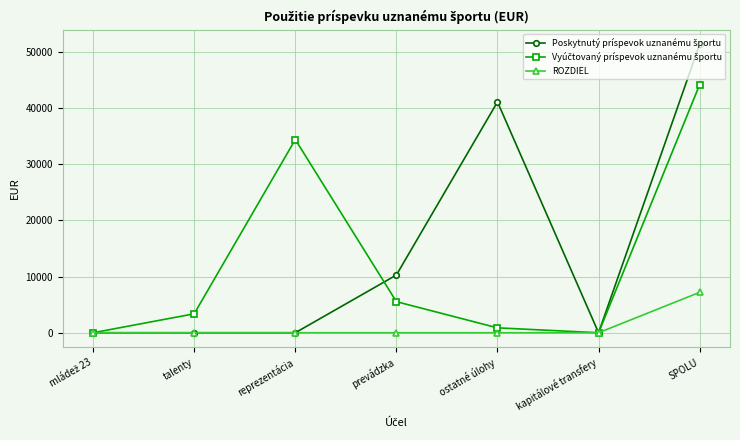

The ROZDIEL series shows -4224.5 at prevádzka. True or false?

False